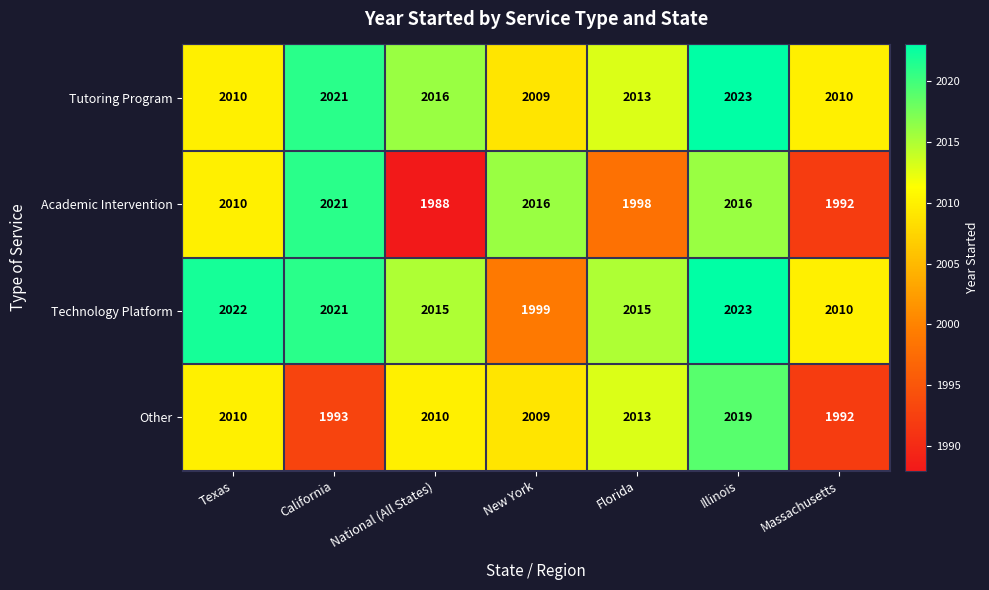

What is the maximum value shown in the chart?

2023